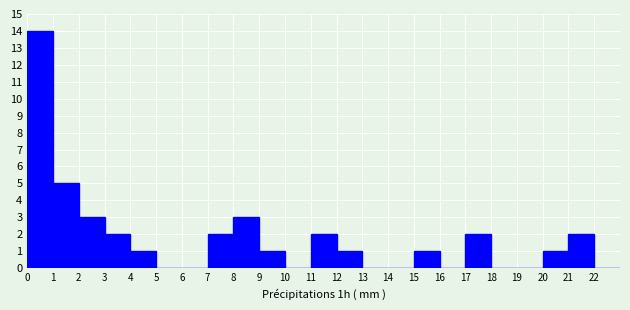

Reading left to right, transcribe all the data shown in this chart.

0=14	1=5	2=3	3=2	4=1	5=0	6=0	7=2	8=3	9=1	10=0	11=2	12=1	13=0	14=0	15=1	16=0	17=2	18=0	19=0	20=1	21=2	22=0